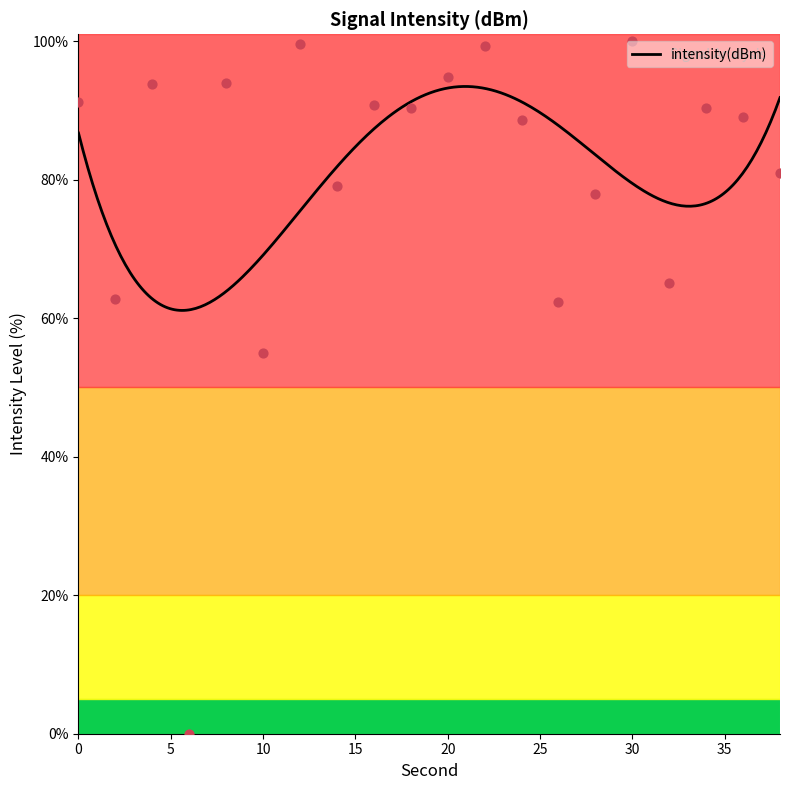

What is the change in value from 18 to 34?

+0.1